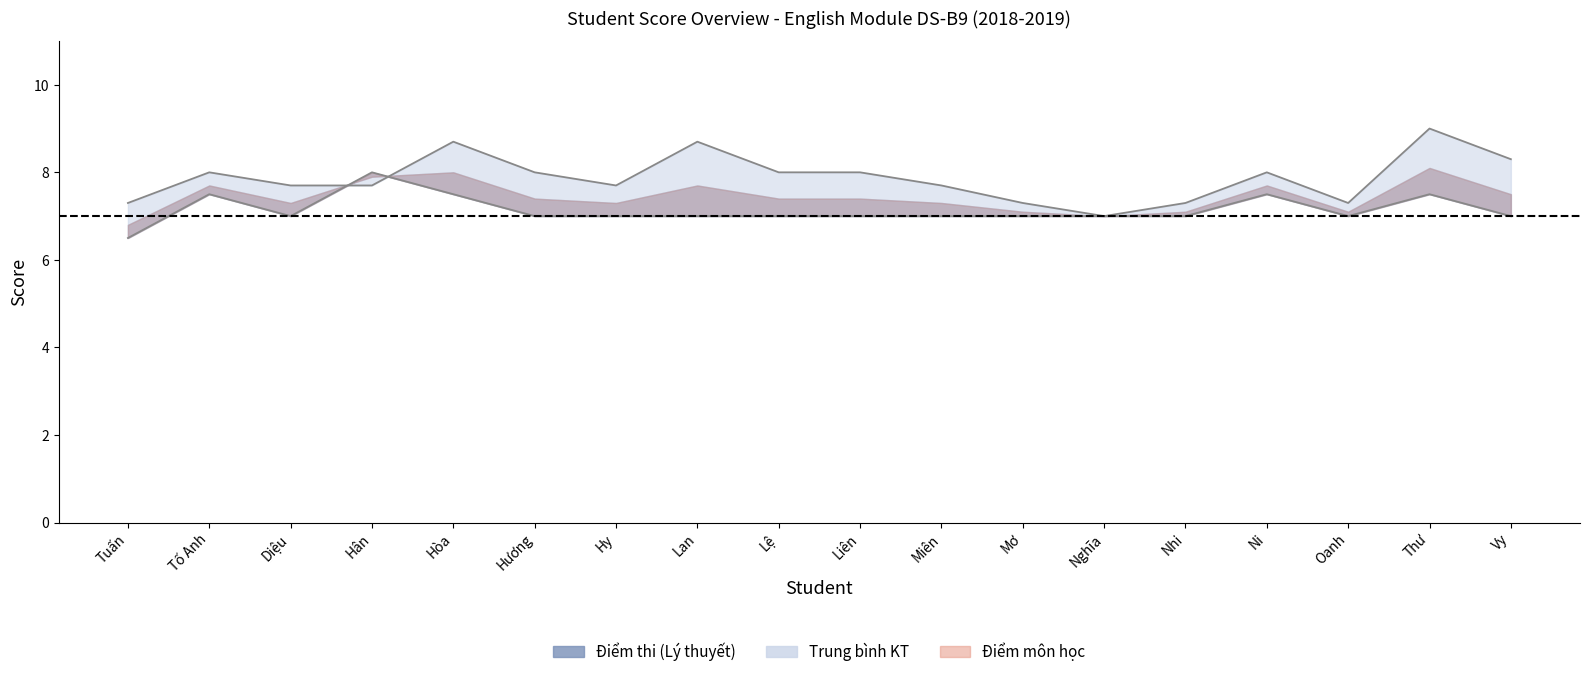

How many categories are shown in the chart?

18